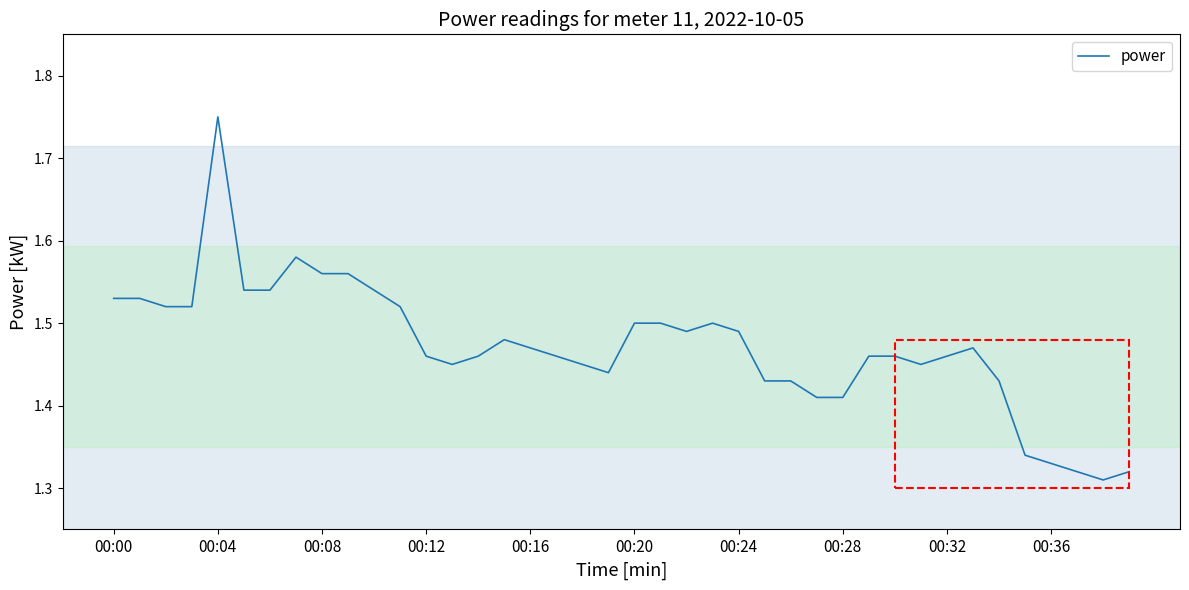

How many categories are shown in the chart?

40